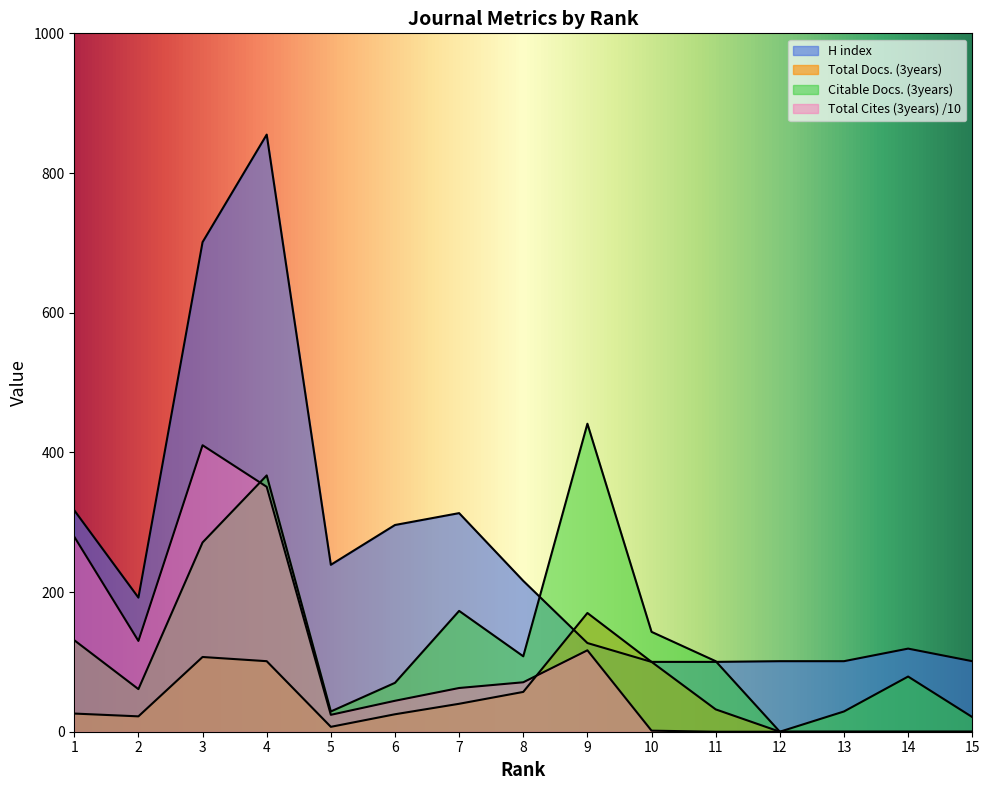

What is the difference between the maximum and minimum values in the Total Cites (3years) series?

410.2